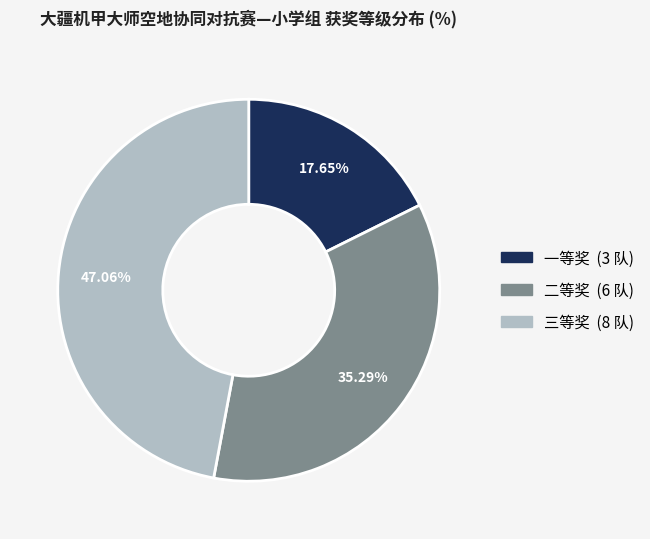

Rank the categories by value from highest to lowest.

三等奖, 二等奖, 一等奖